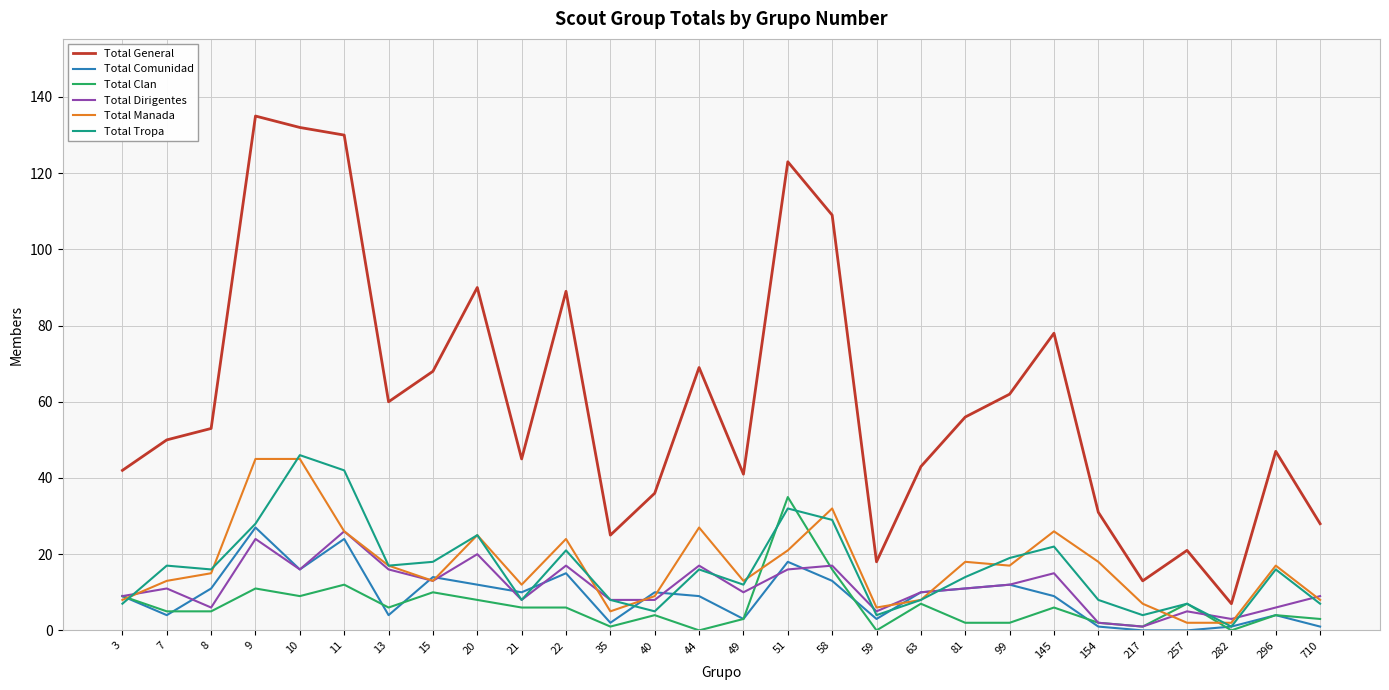

Which series has the largest total across all categories?

Total General